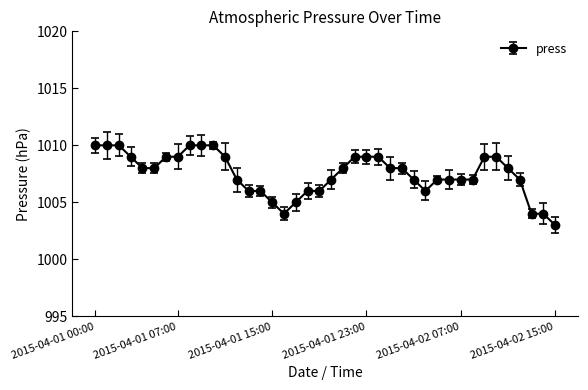

What is the minimum value shown in the chart?

1003